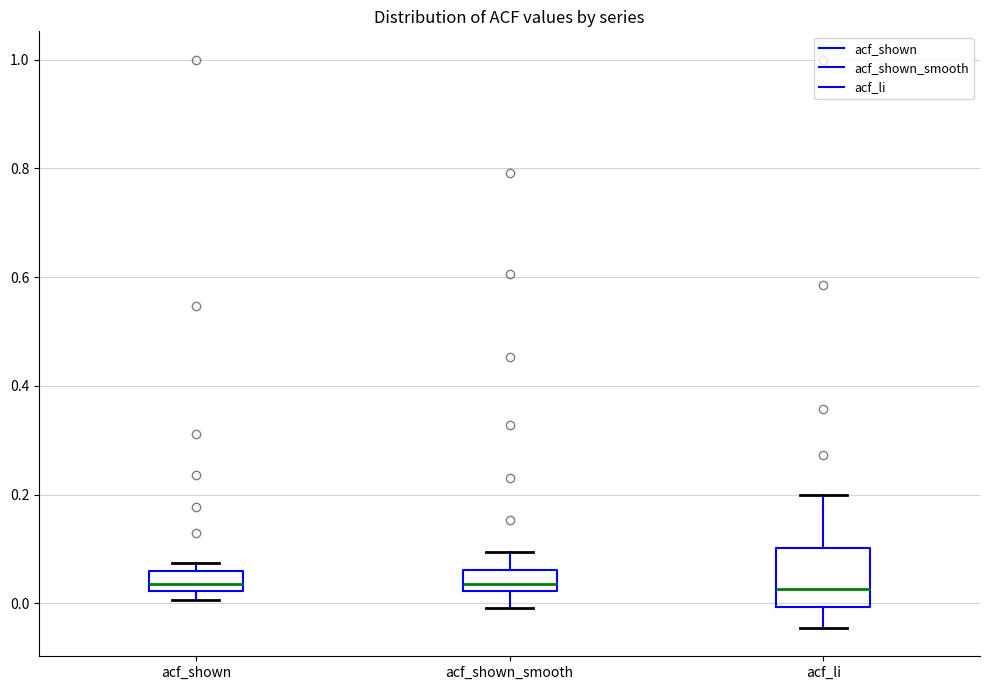

Reading left to right, read every box against the y-axis: the position of its median line, the range the box covers, and the ends of its whiskers. The values are not printed on the chart, so give them approximately, as read against the axis.

acf_shown: median 0.04, box 0.02 to 0.06, whiskers 0.00 to 0.08
acf_shown_smooth: median 0.04, box 0.02 to 0.06, whiskers 0.00 to 0.10
acf_li: median 0.02, box 0.00 to 0.10, whiskers -0.04 to 0.20